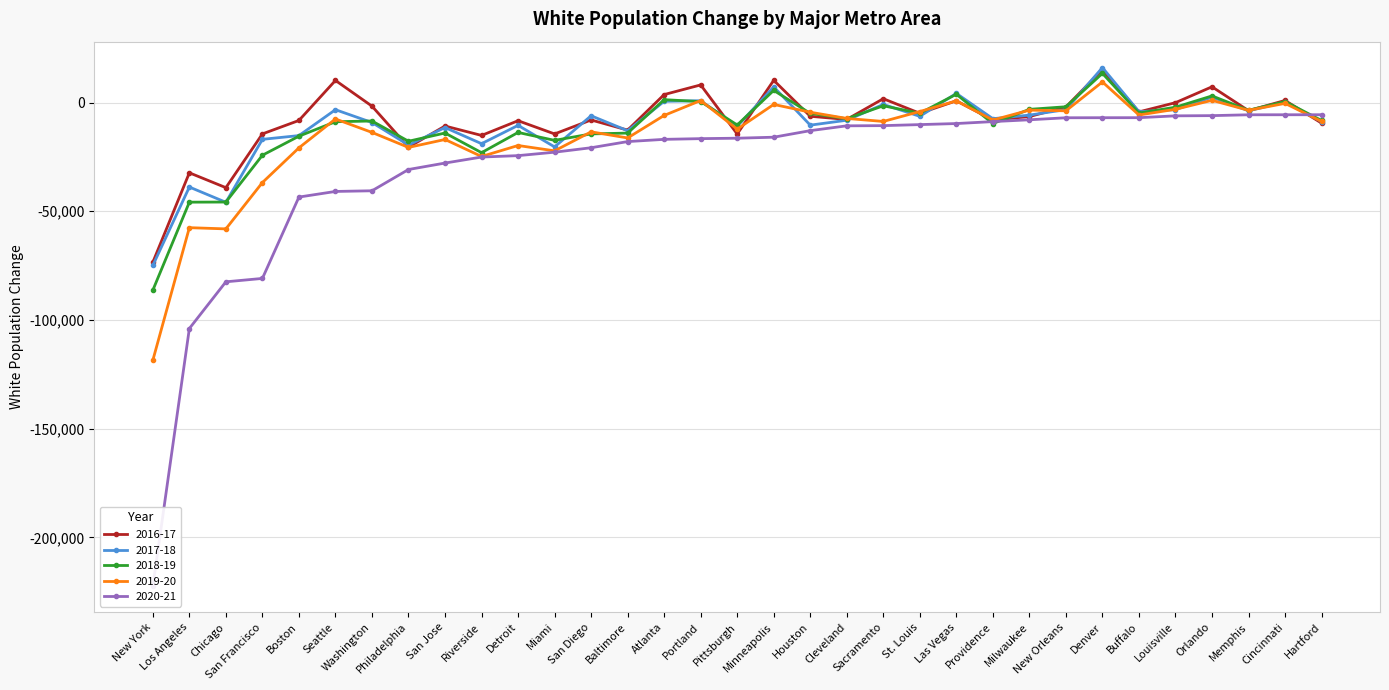

At Sacramento, list the series in order from smallest to largest.

2020-21, 2019-20, 2018-19, 2017-18, 2016-17